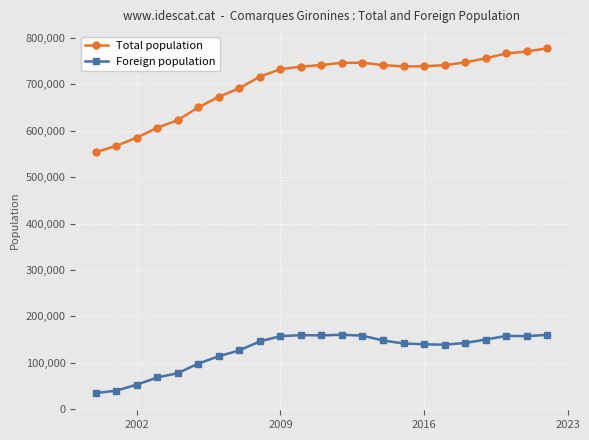

What is the minimum value shown in the chart?

34656